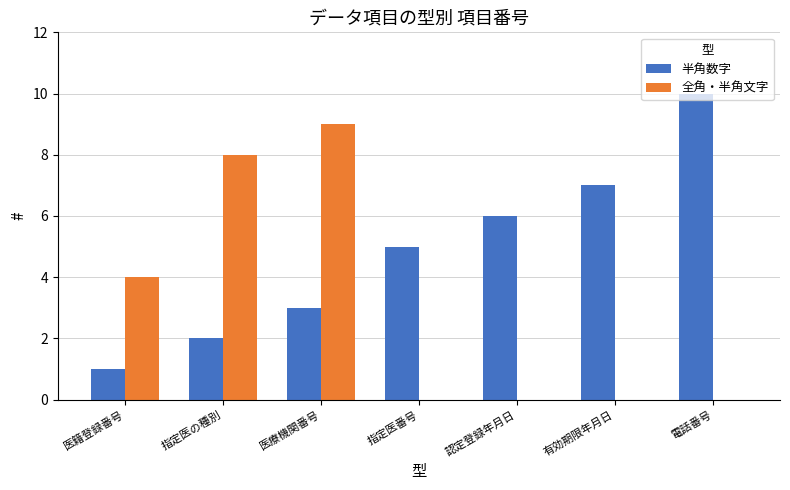

Which series has the largest total across all categories?

半角数字